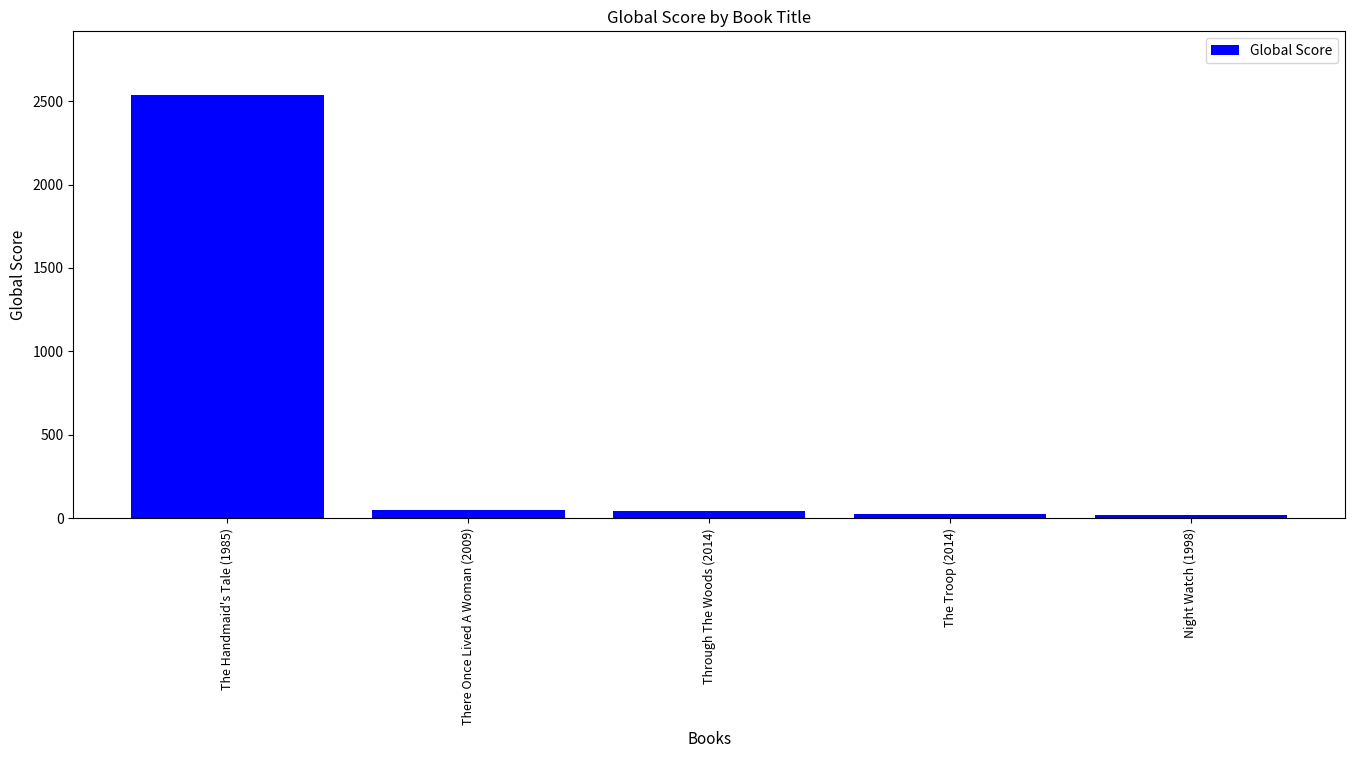

Read the value at The Handmaid's Tale (1985), to the nearest 10.

2540